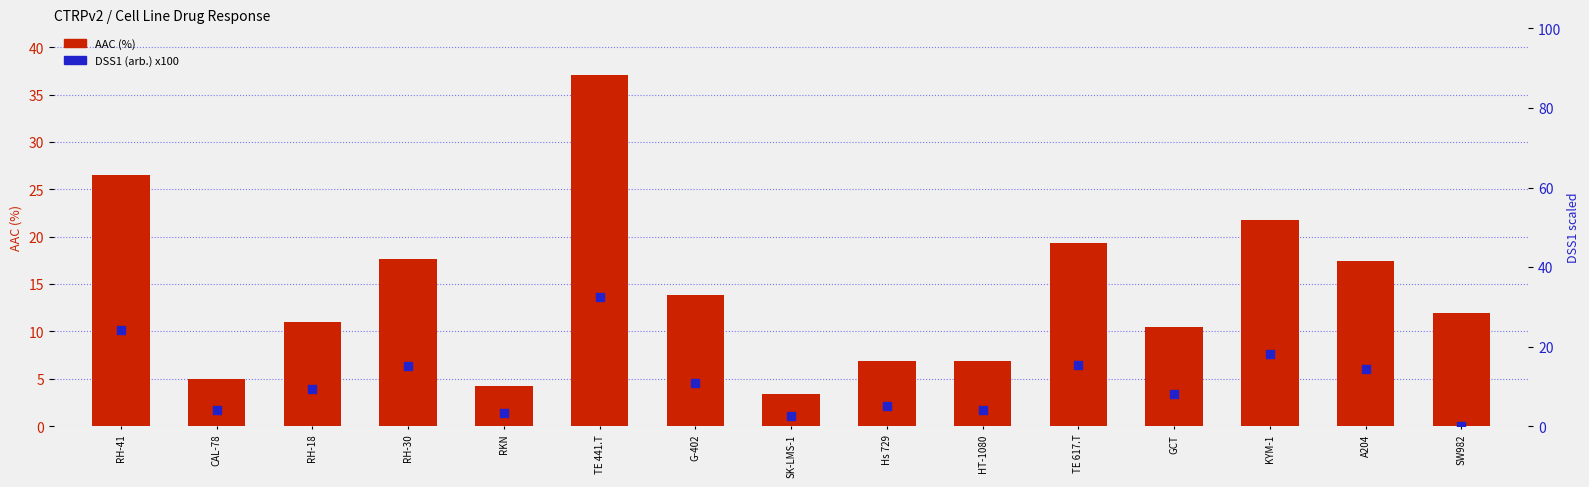

What are all the series names shown in the legend?

AAC (%), DSS1 (arb.) x100